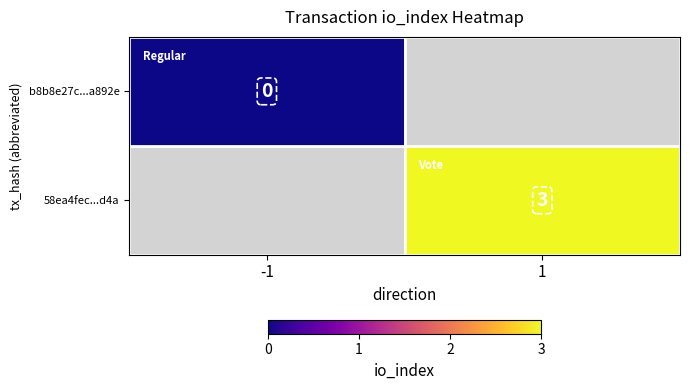

Between -1 and 1, which is larger?

1